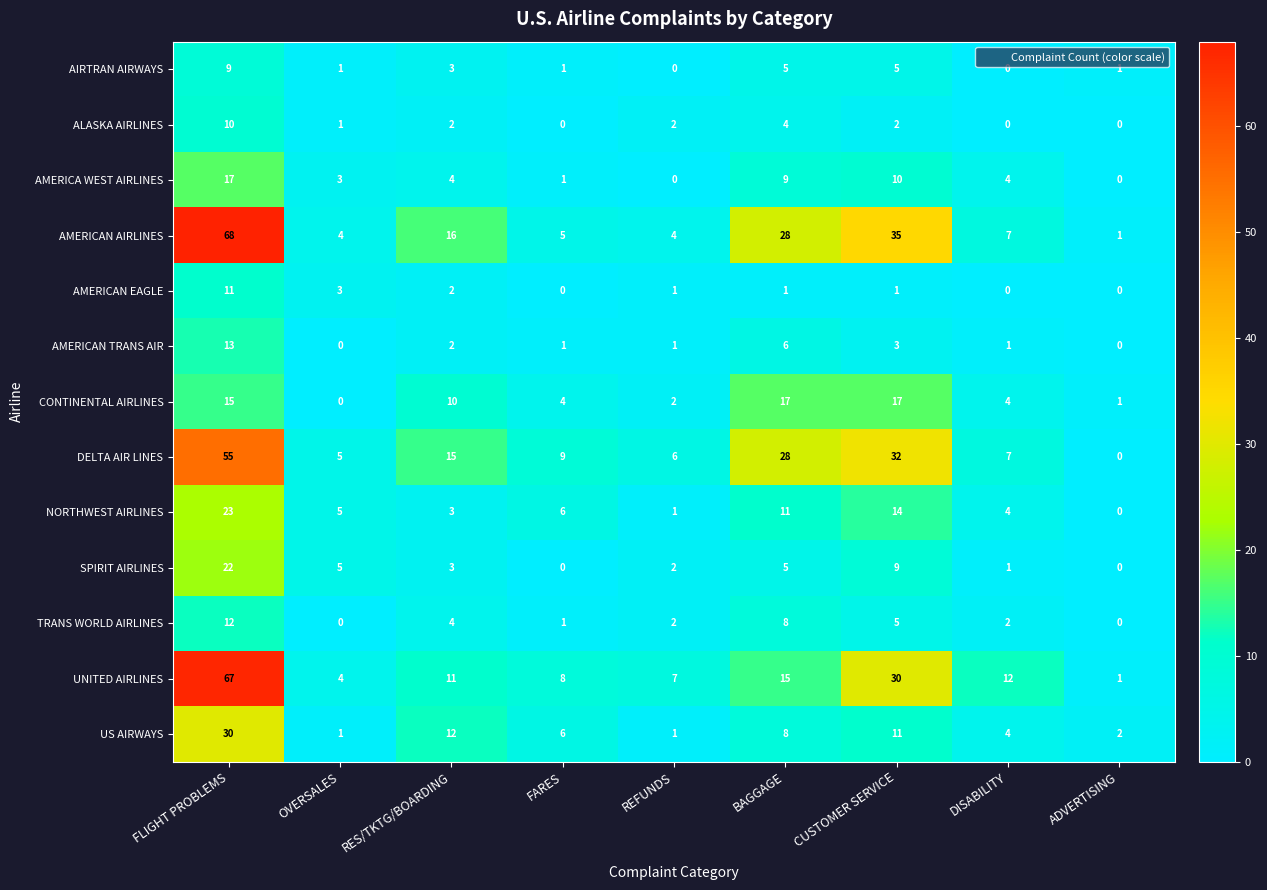

Which series has the largest total across all categories?

AMERICAN AIRLINES